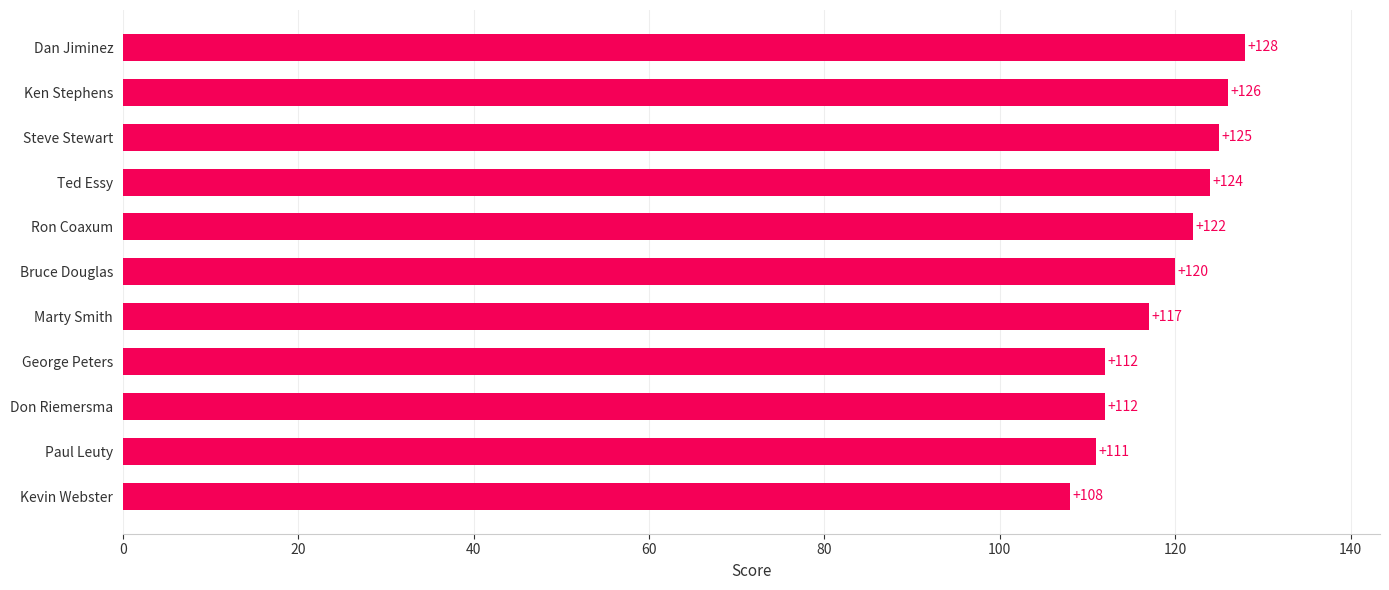

Reading top to bottom, extract all data points from this chart.

128	126	125	124	122	120	117	112	112	111	108